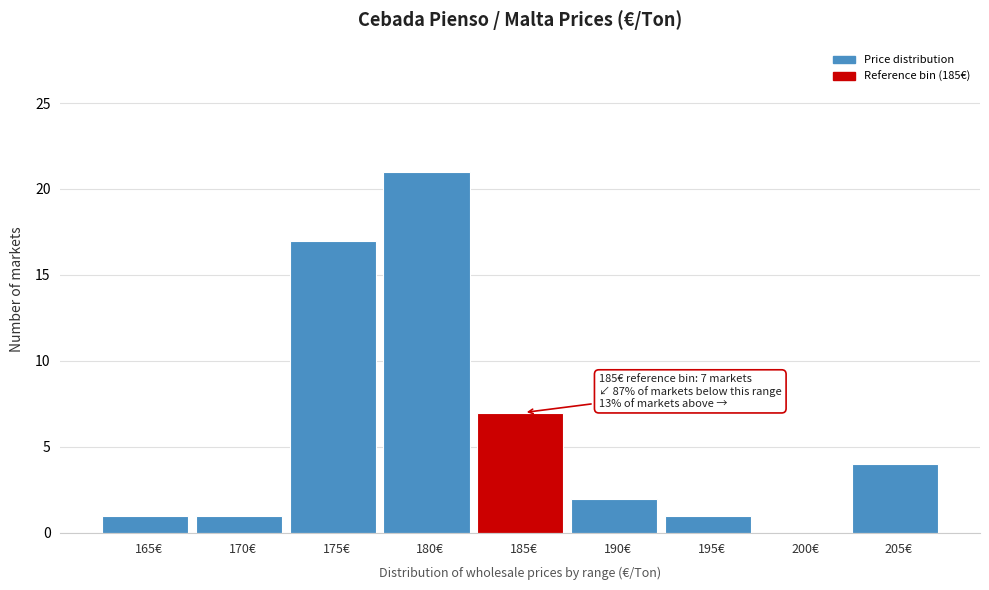

Reading left to right, transcribe all the data shown in this chart.

165€=1	170€=1	175€=17	180€=21	185€=7	190€=2	195€=1	200€=0	205€=4